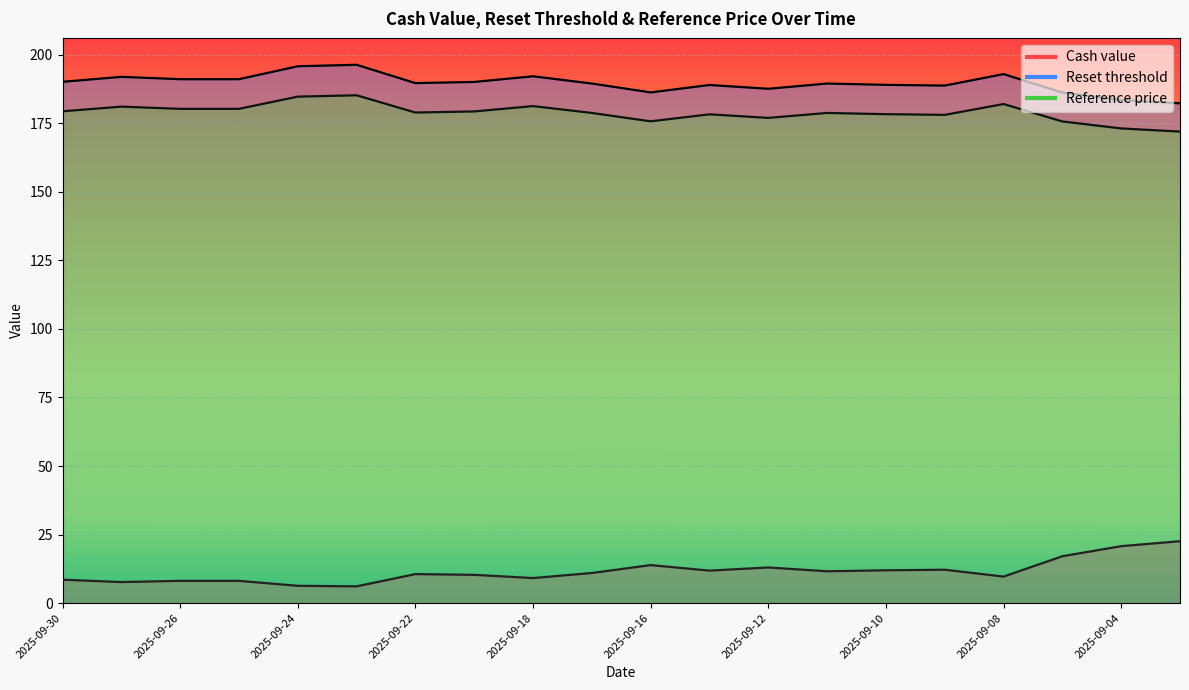

At which category does Reset threshold reach its first local valley?

2025-09-22